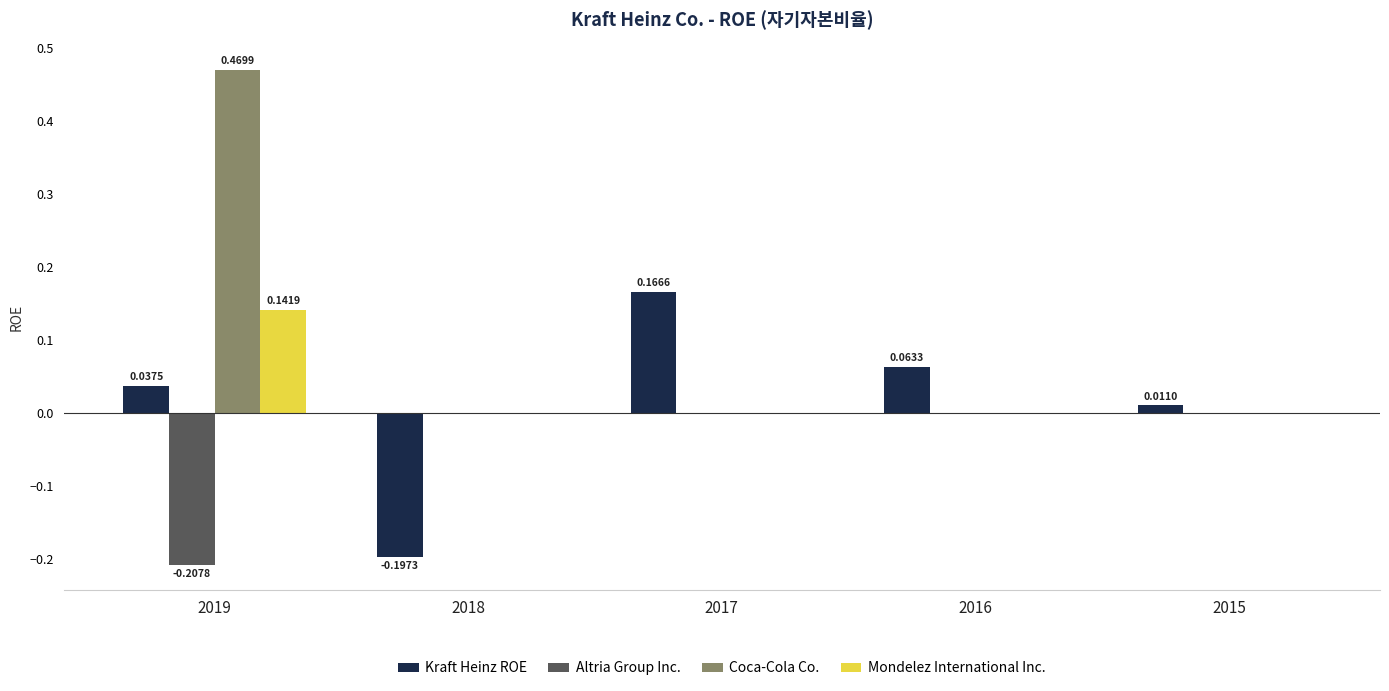

What are all the series names shown in the legend?

Kraft Heinz ROE, Altria Group Inc., Coca-Cola Co., Mondelez International Inc.